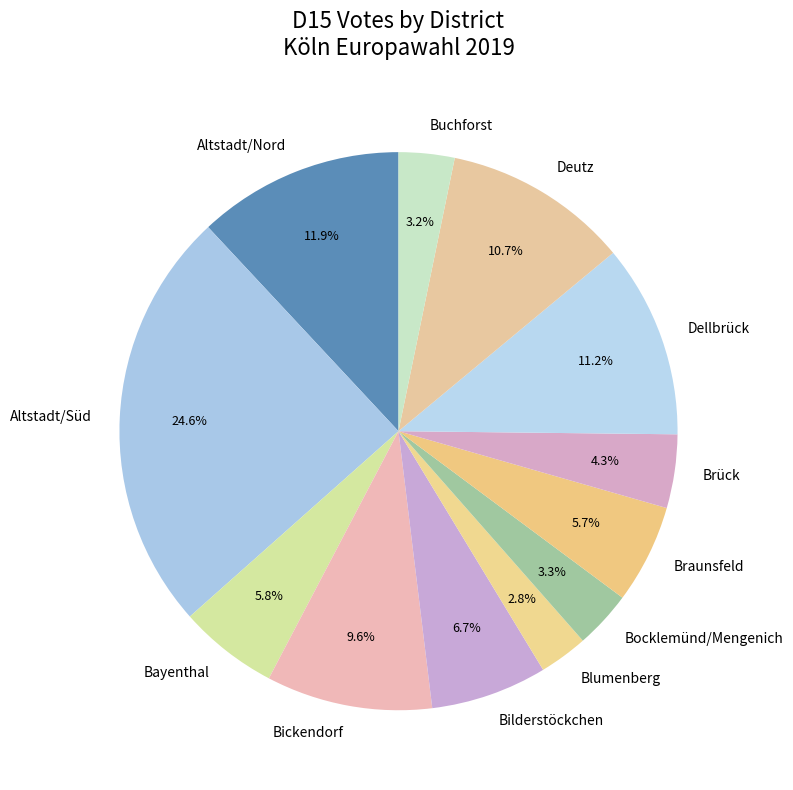

What percentage do Buchforst and Blumenberg together represent?

6.0%